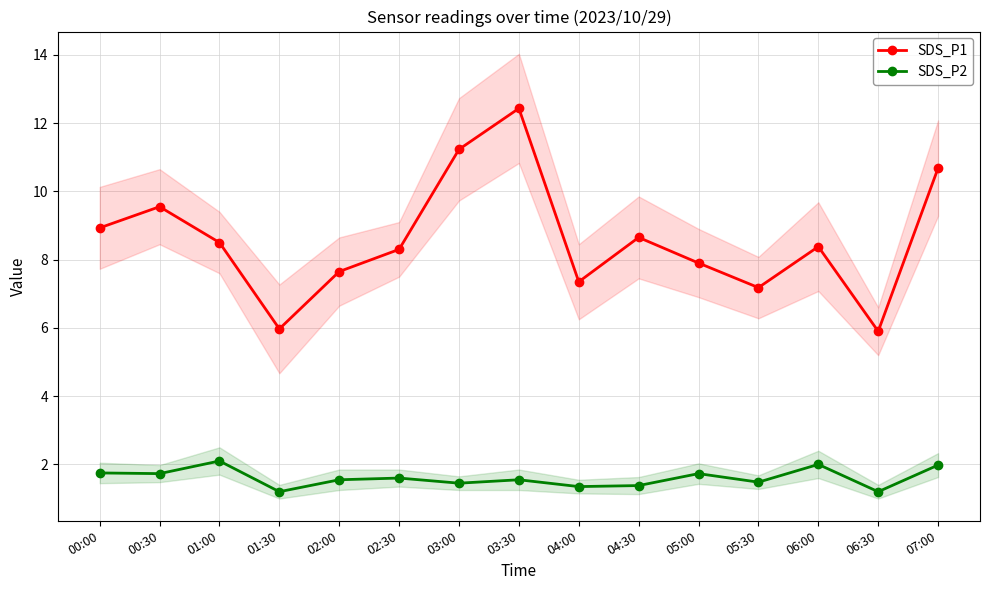

At 02:00, list the series in order from largest to smallest.

SDS_P1, SDS_P2